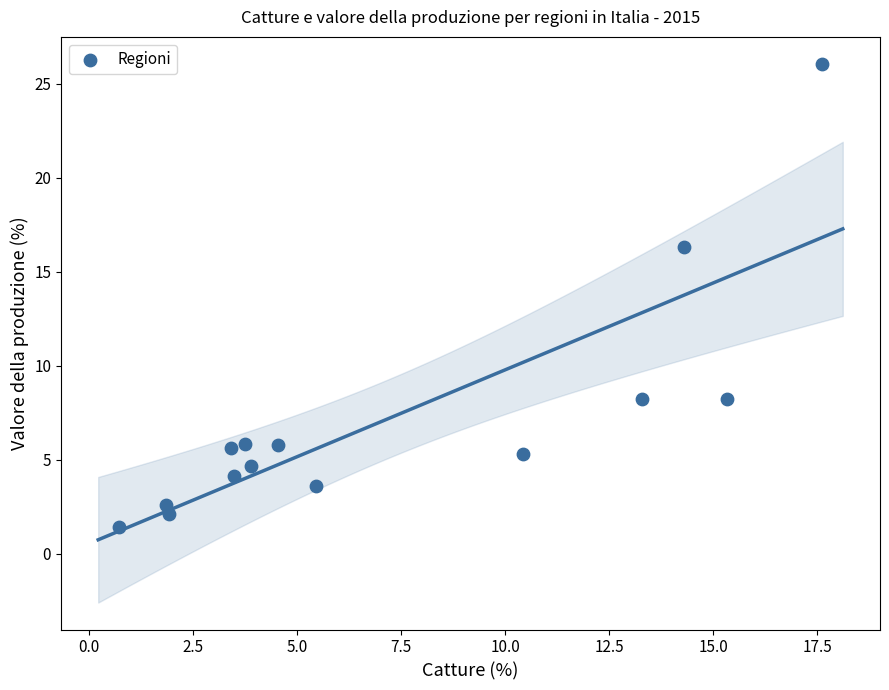

What Y value in the scatter plot is closest to 13?

16.3